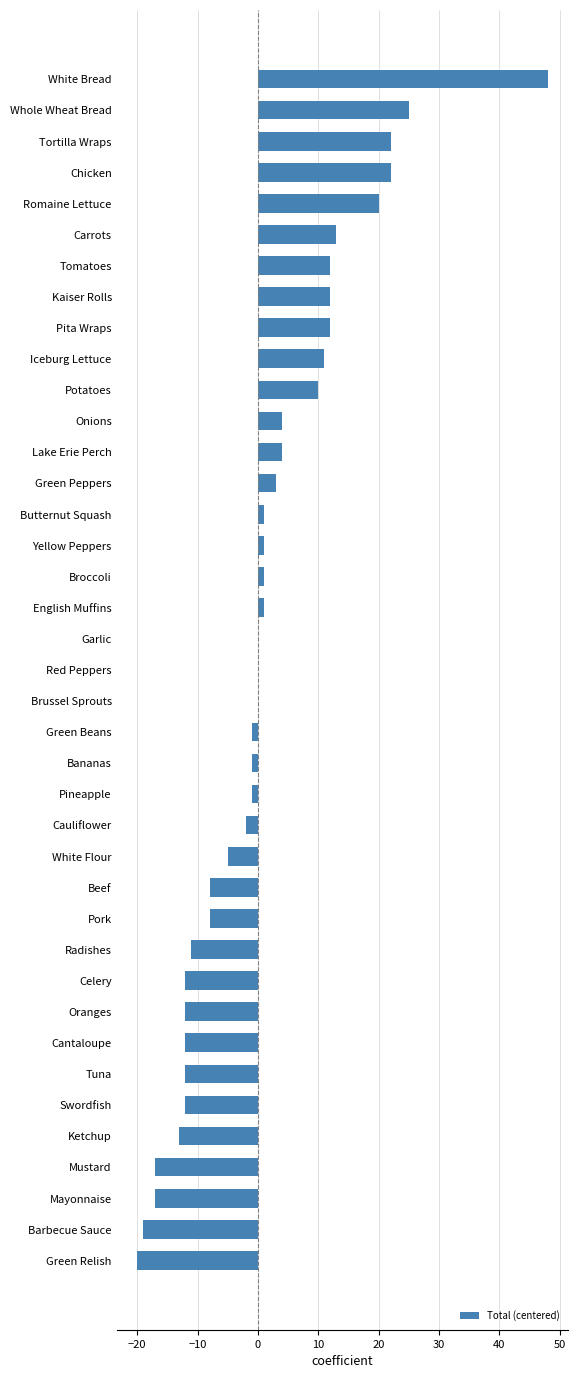

What is the change in value from Tomatoes to Lake Erie Perch?

-8